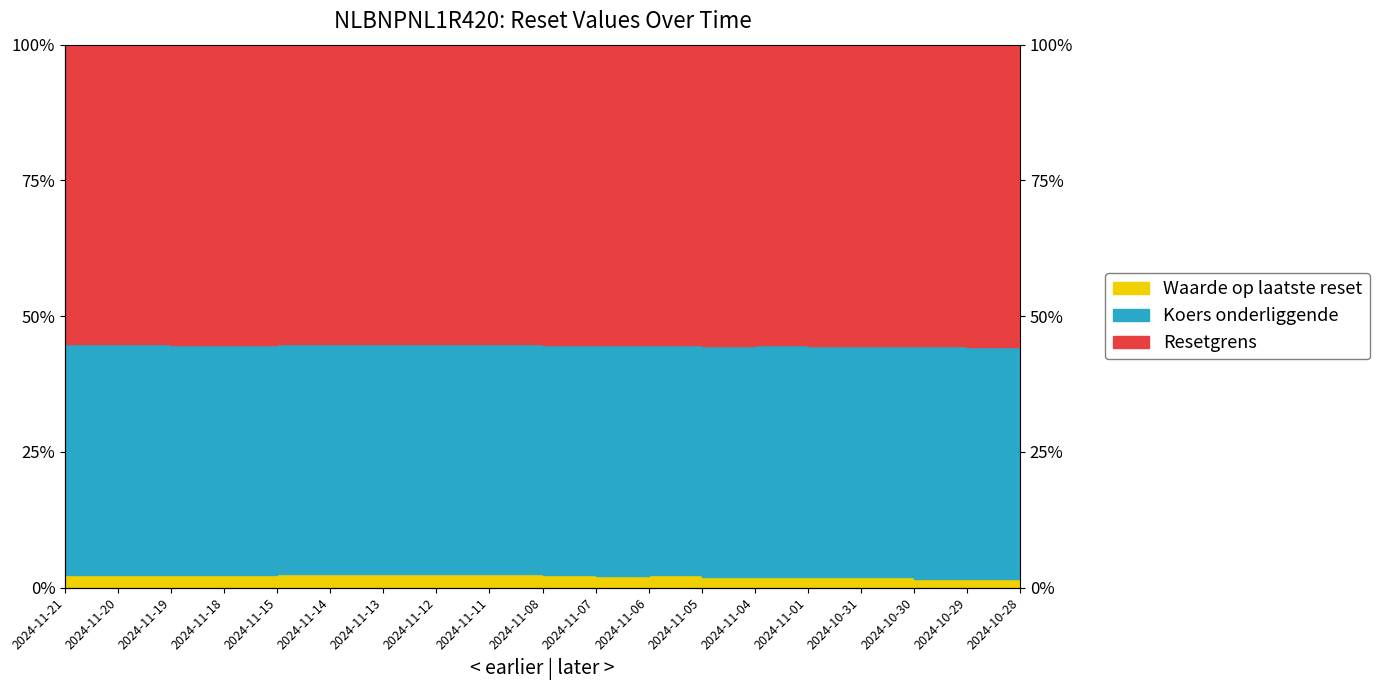

Rank the categories by Koers onderliggende value from lowest to highest.

2024-10-29, 2024-10-30, 2024-10-28, 2024-10-31, 2024-11-05, 2024-11-01, 2024-11-04, 2024-11-07, 2024-11-08, 2024-11-19, 2024-11-18, 2024-11-06, 2024-11-20, 2024-11-21, 2024-11-12, 2024-11-13, 2024-11-11, 2024-11-14, 2024-11-15